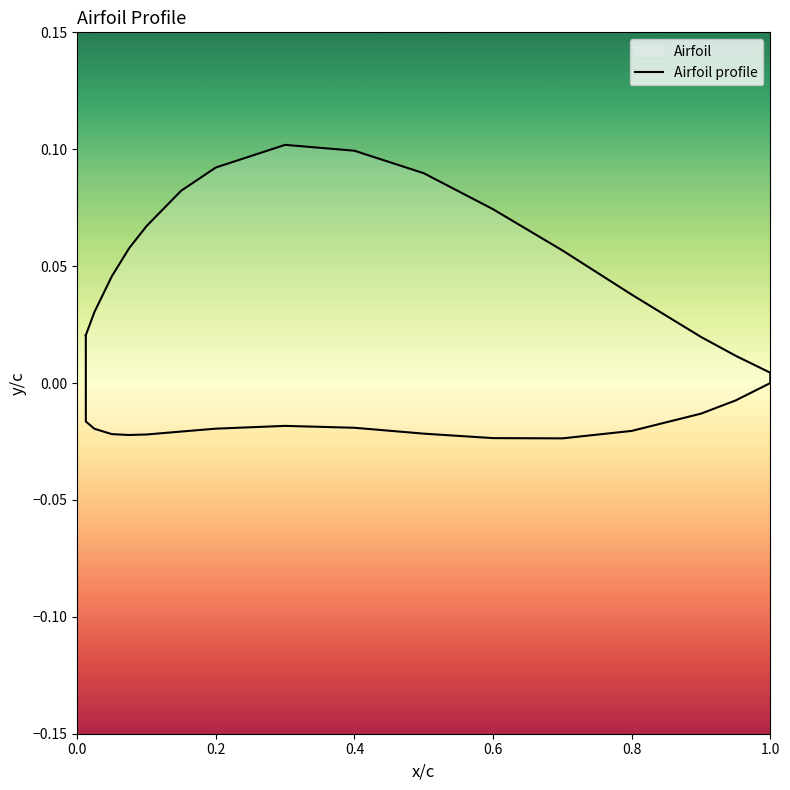

Does the chart display data point markers on the line(s)?

No